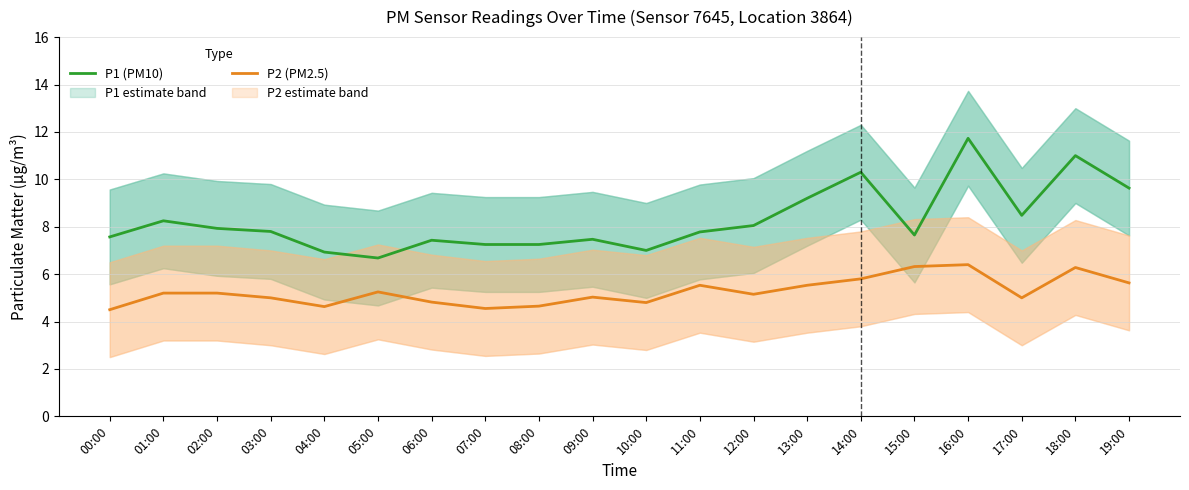

List the labels in order of P1 (PM10) value, smallest first.

05:00, 04:00, 10:00, 07:00, 08:00, 06:00, 09:00, 00:00, 15:00, 11:00, 03:00, 02:00, 12:00, 01:00, 17:00, 13:00, 19:00, 14:00, 18:00, 16:00